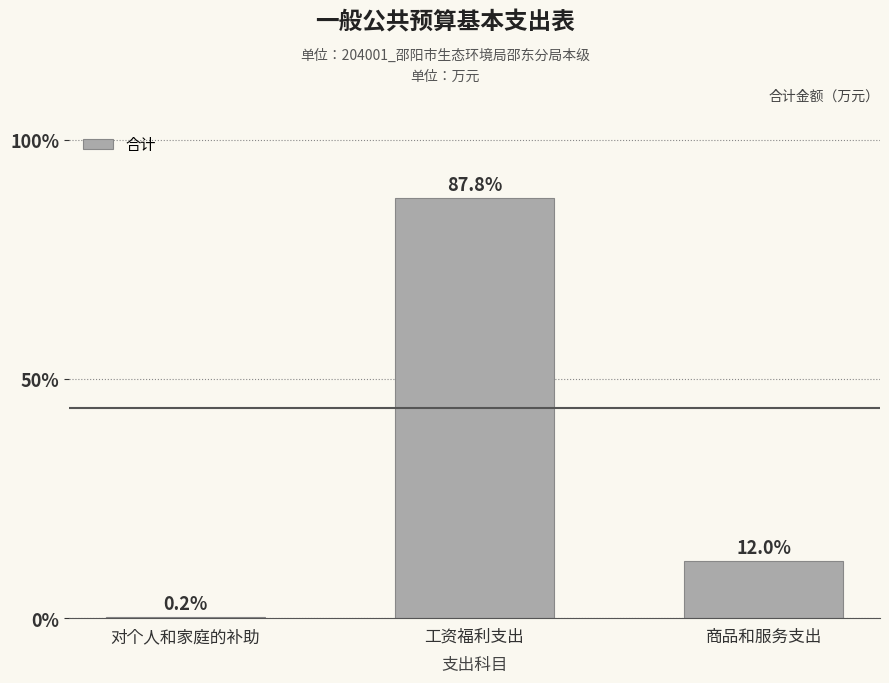

Approximately how many times larger is the value at 商品和服务支出 compared to 工资福利支出?

0.1